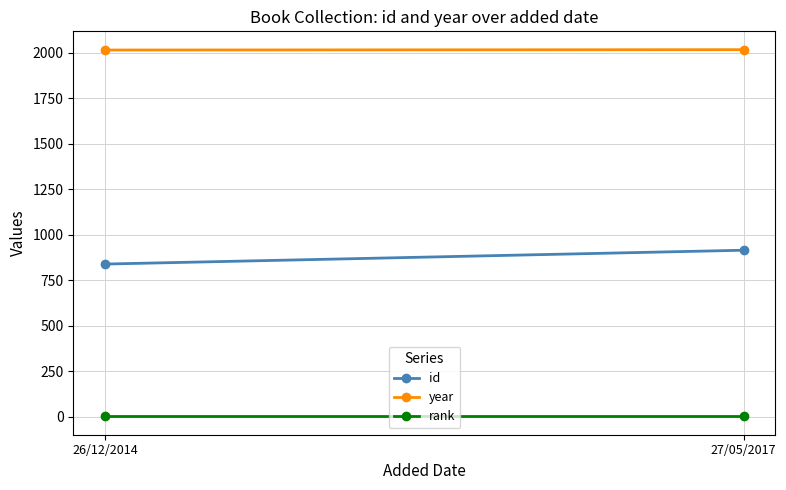

Is this an area chart (filled region under the line)?

No